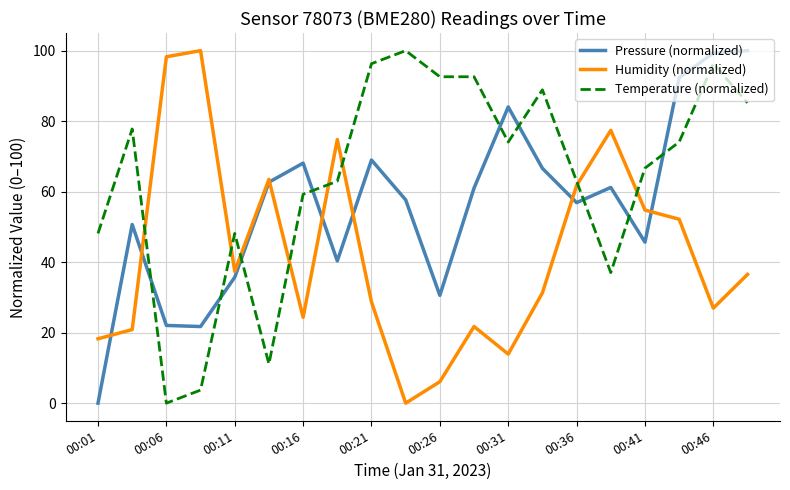

After their last crossing, which series has the higher values: Temperature (normalized) or Humidity (normalized)?

Temperature (normalized)